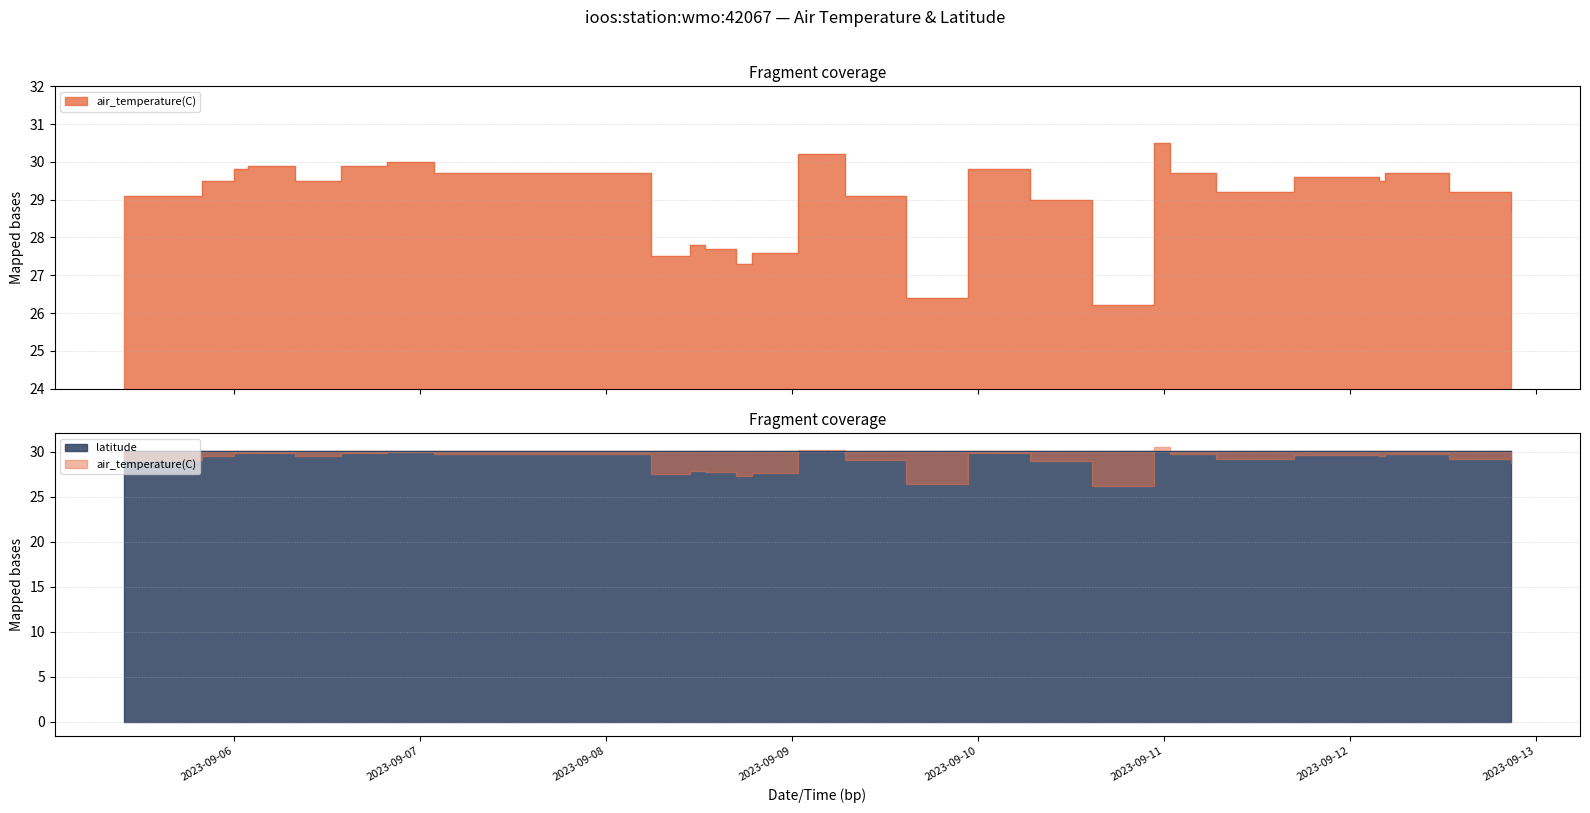

Where is the first local minimum?

2023-09-06T07:45